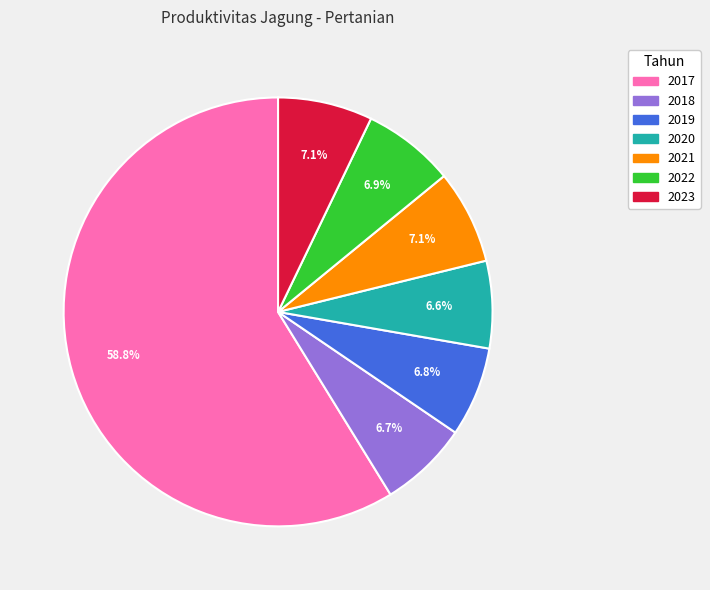

Which category has the biggest portion of the pie?

2017